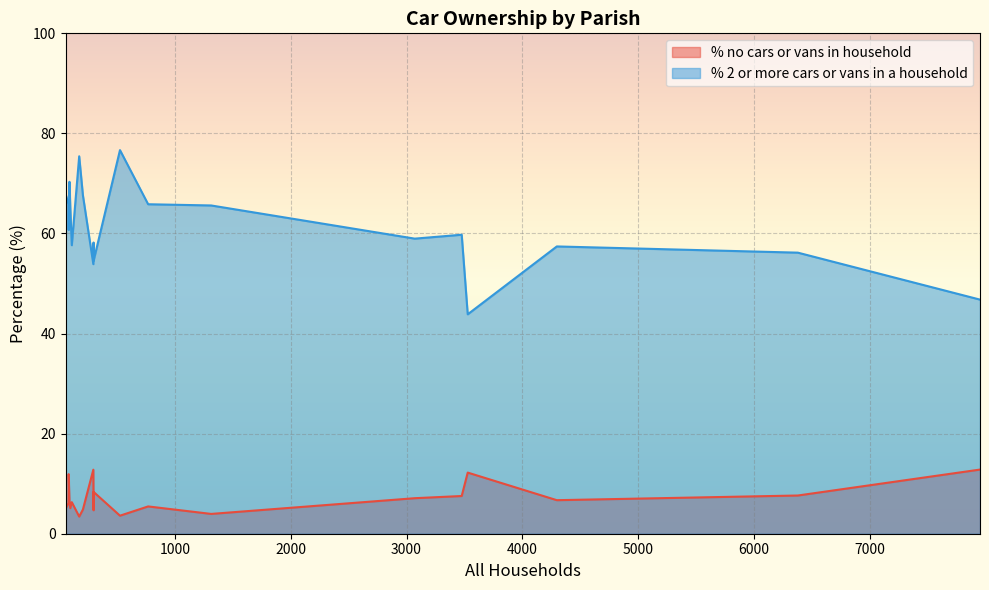

Is it true that % 2 or more cars or vans in a household equals 41.2 at 3071?

False